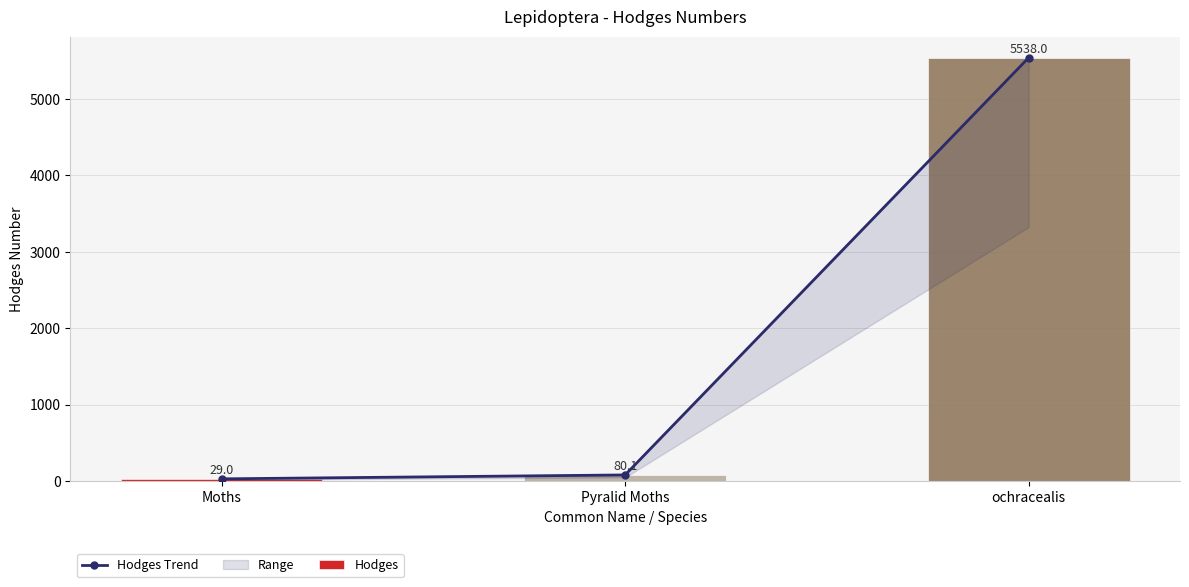

What is the label of the 3rd bar from the right?

Moths